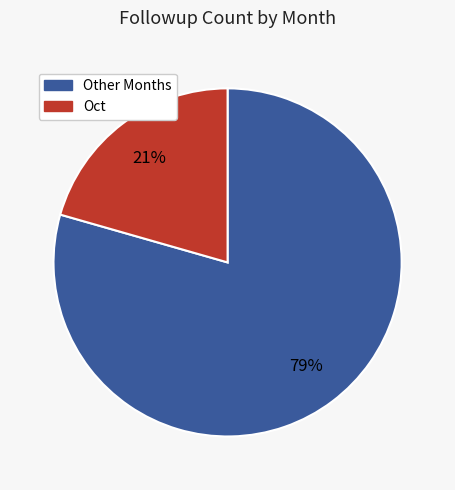

Is there a majority slice in this chart?

Yes